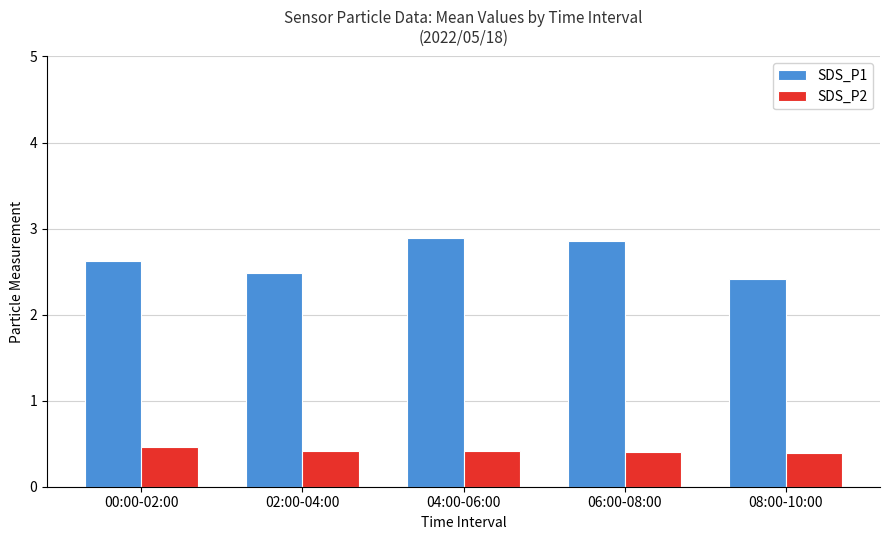

Rank the series by their maximum value, from lowest to highest.

SDS_P2, SDS_P1